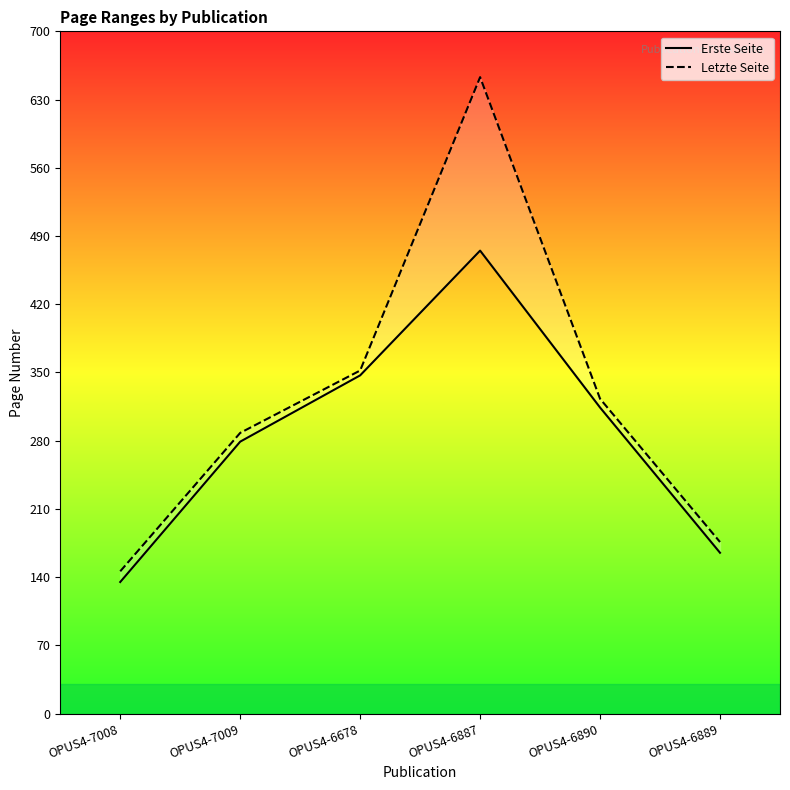

What is the difference between the maximum and minimum values in the Erste Seite series?

340